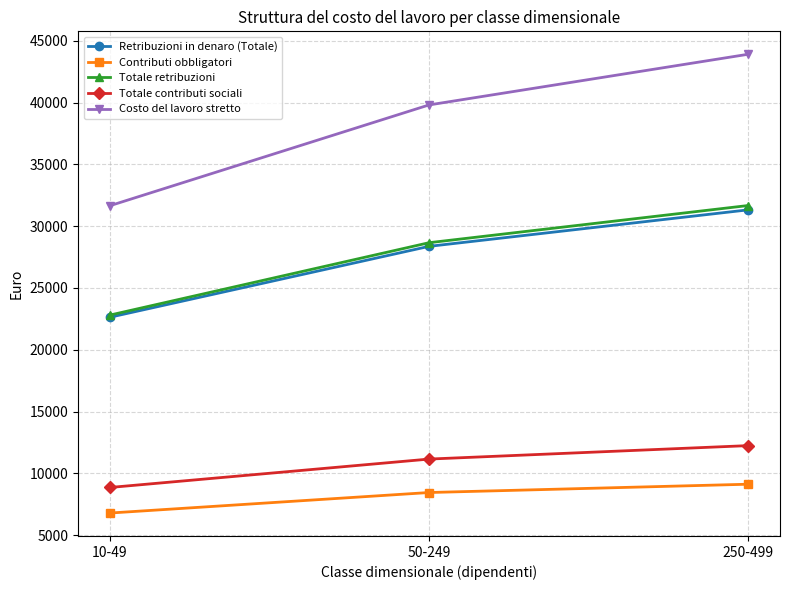

Reading left to right, transcribe all the data shown in this chart.

Retribuzioni in denaro (Totale): 22629	28366	31320
Contributi obbligatori: 6784	8444	9116
Totale retribuzioni: 22804	28661	31670
Totale contributi sociali: 8853	11151	12240
Costo del lavoro stretto: 31656	39811	43911